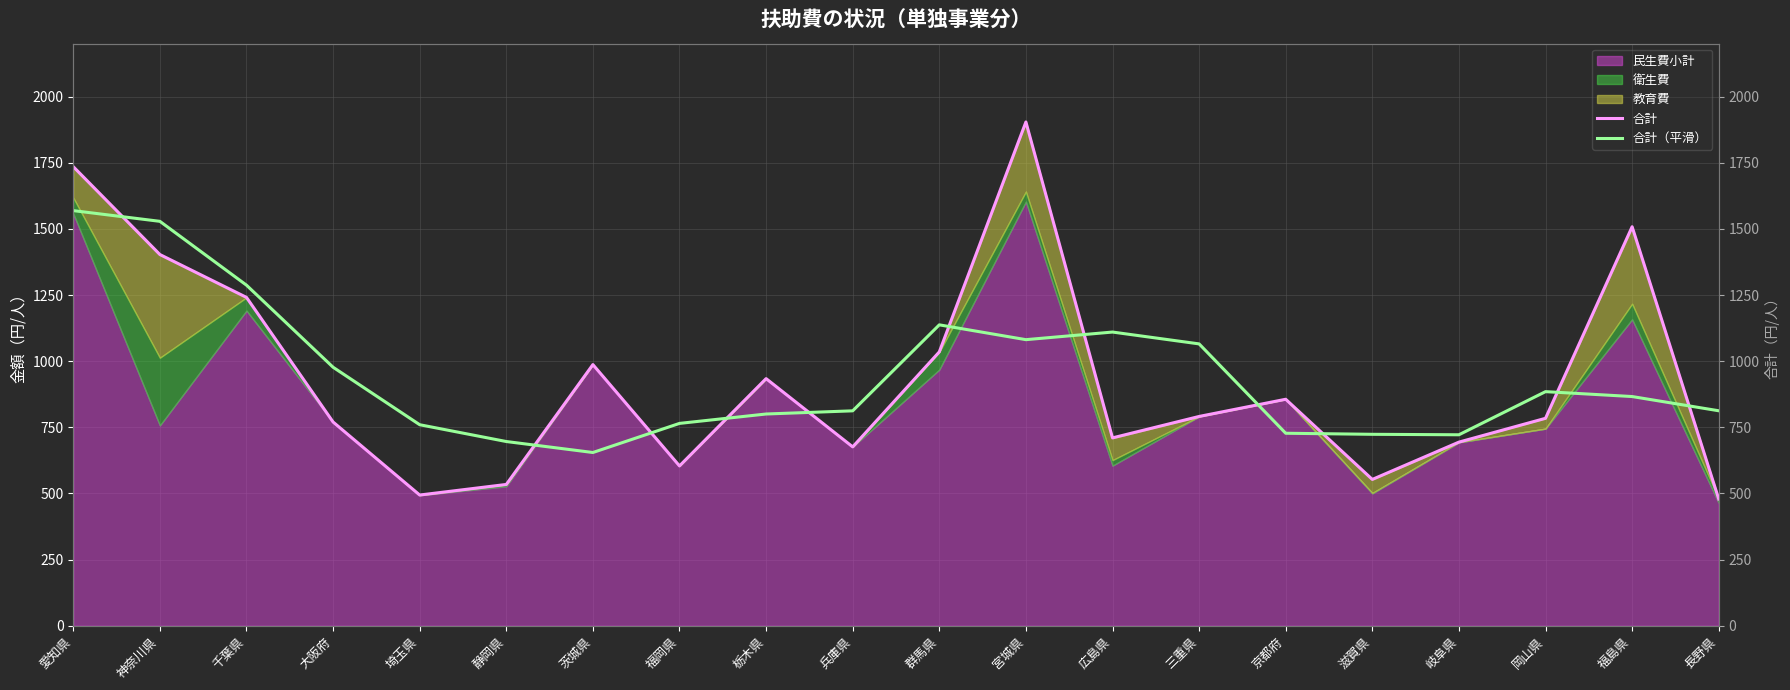

How many times do 合計（平滑） and 合計 cross each other?

11